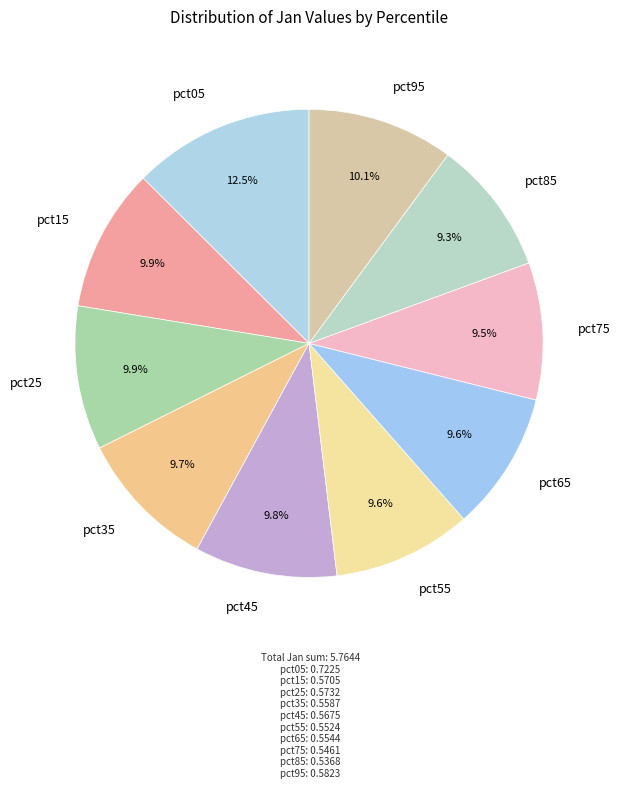

Is there a majority slice in this chart?

No